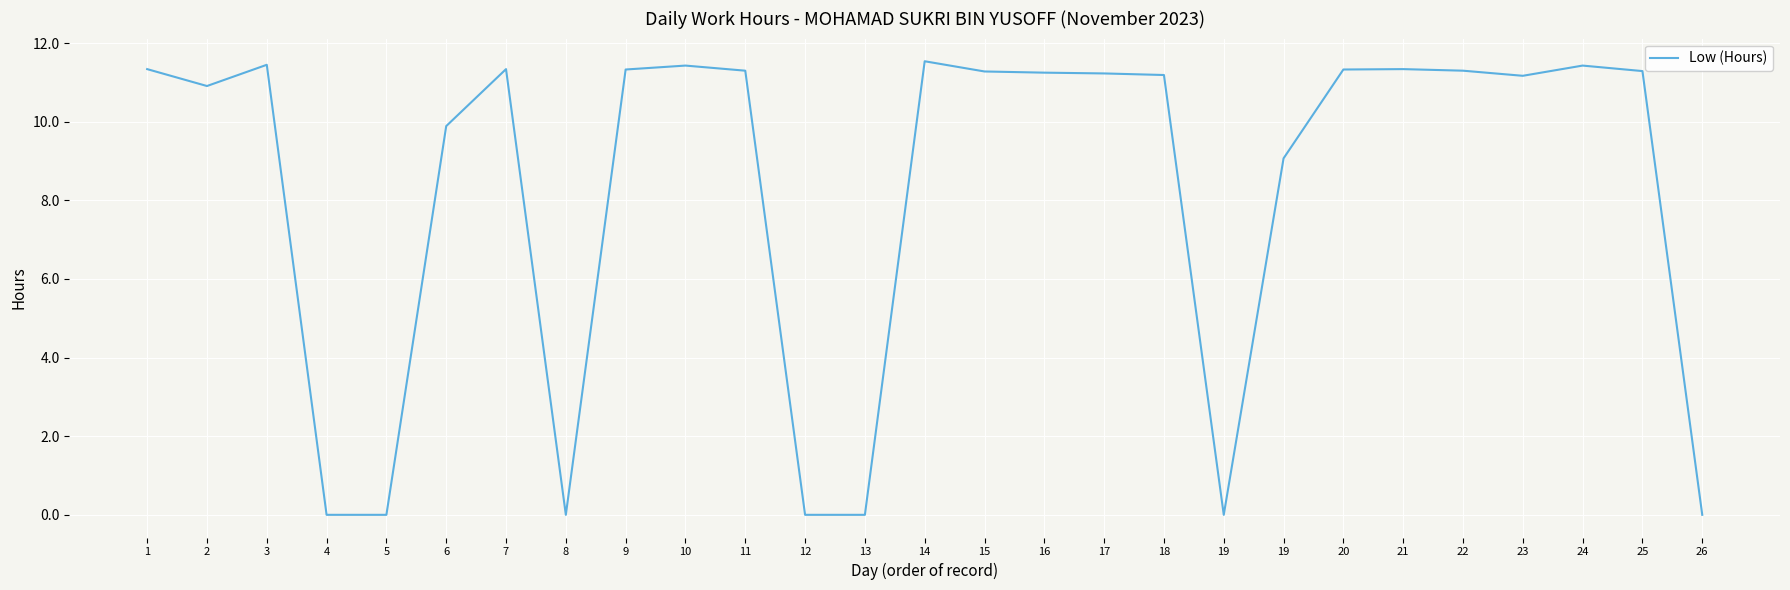

At which label does the data first exceed 11?

1